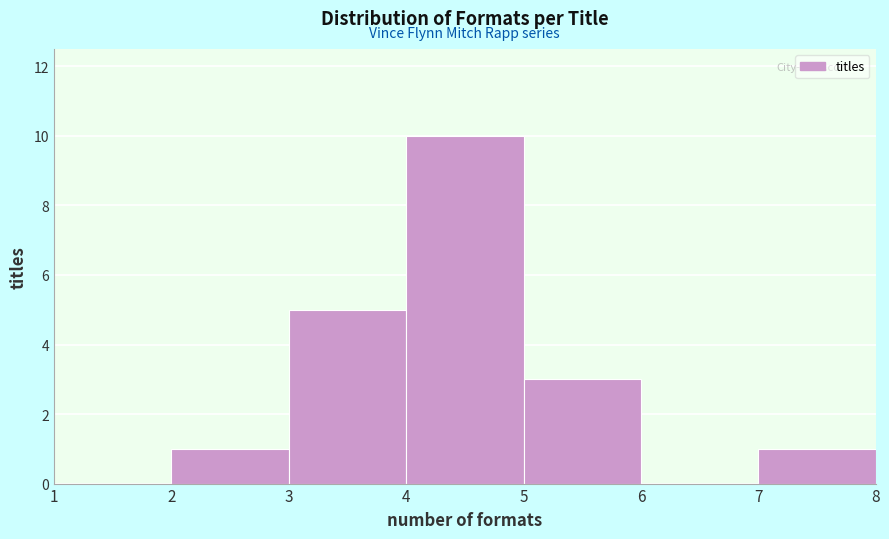

What is the height of the bar covering 2 to 3 on the x-axis? The values are not printed on the chart, so give them approximately, as read against the axis.

1